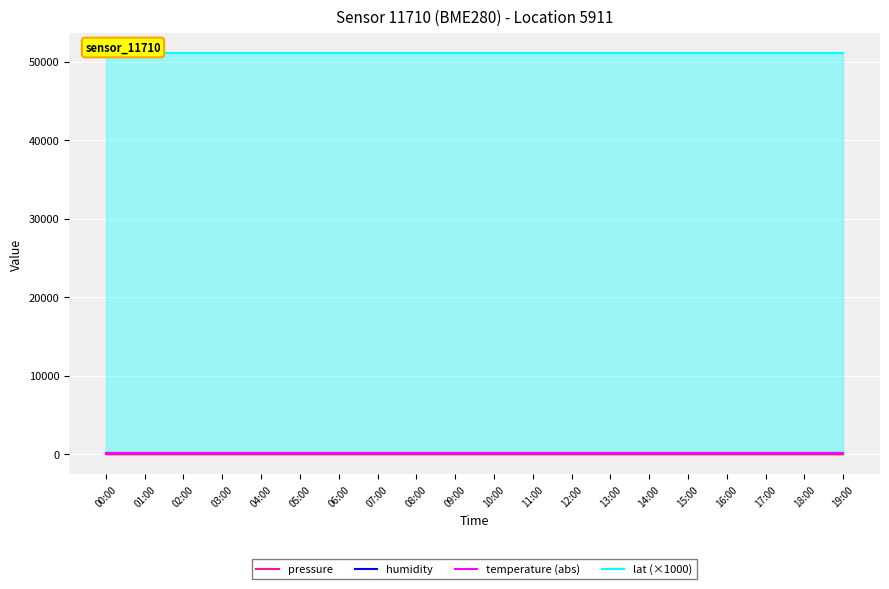

True or false: temperature (abs) and humidity cross at least once.

False